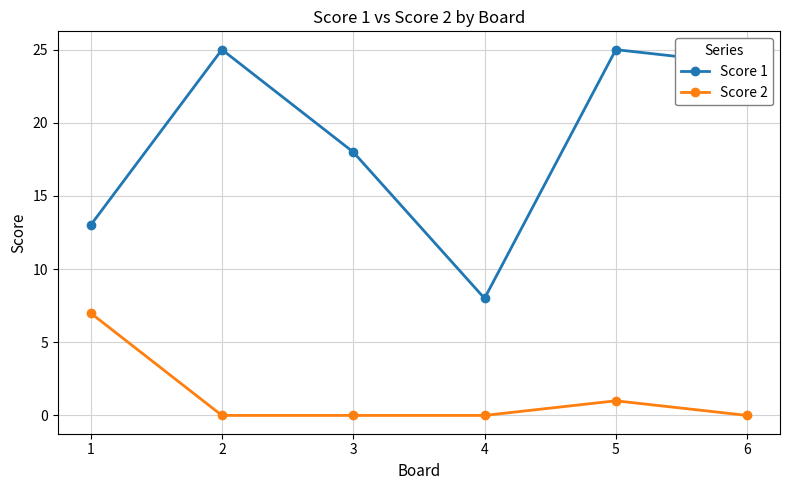

Reading right to left, list all the values displayed in this chart.

Score 1: 6=24	5=25	4=8	3=18	2=25	1=13
Score 2: 6=0	5=1	4=0	3=0	2=0	1=7